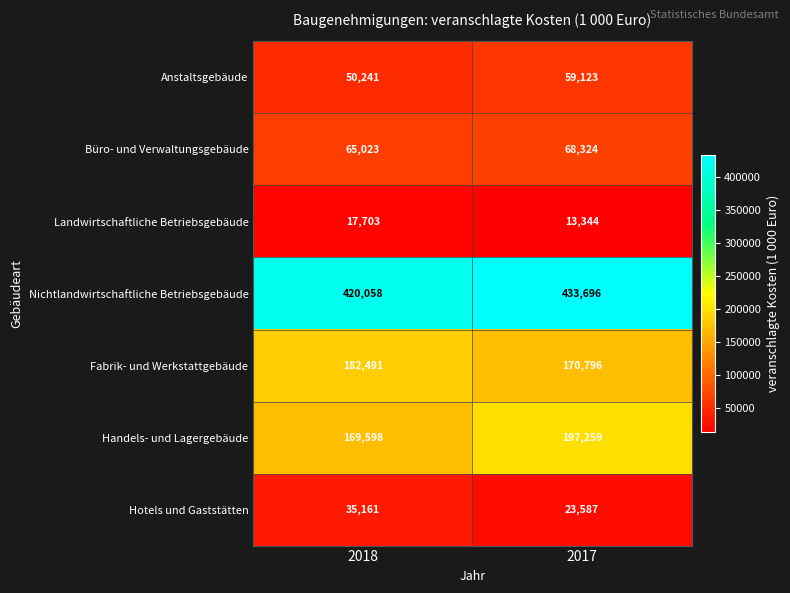

Between 2018 and 2017, which series saw the biggest shift?

Handels- und Lagergebäude